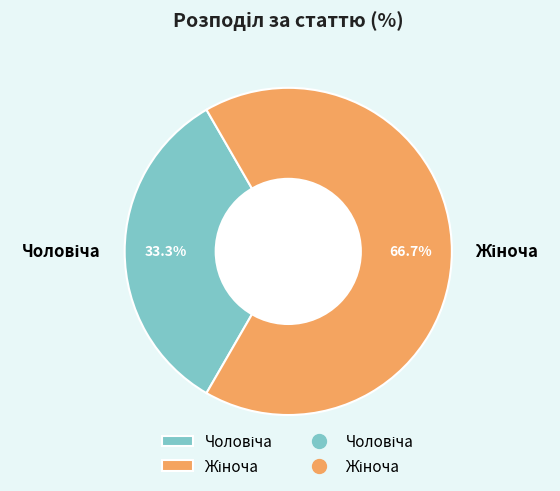

Is there any slice that represents more than half of the pie?

Yes